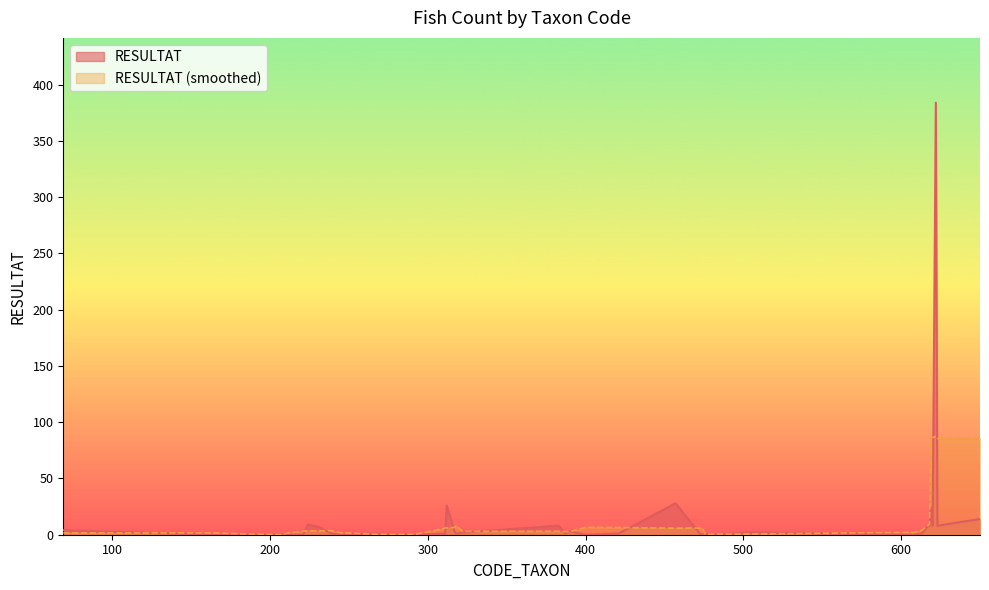

What is the sum of the values at 390 and 608?

3